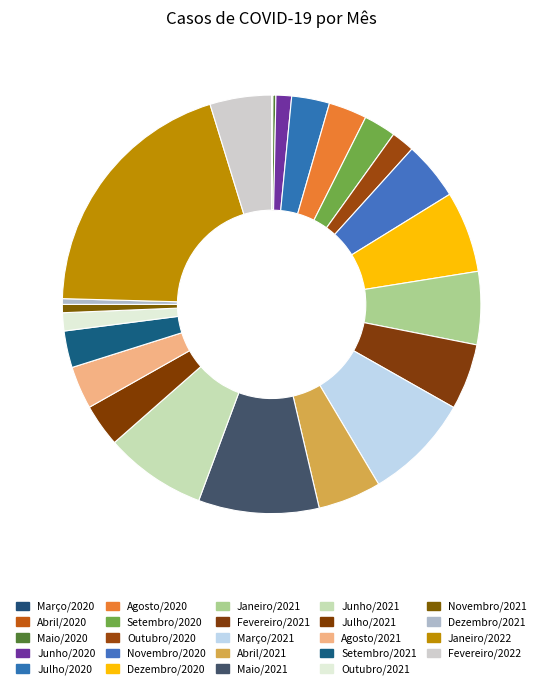

Which slice is the smallest?

Março/2020